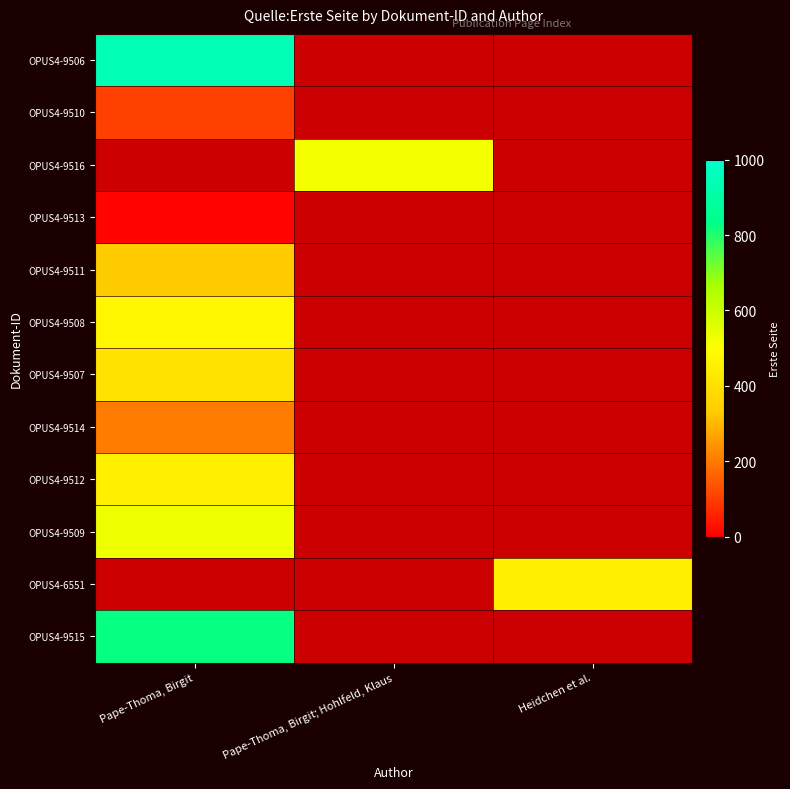

What is the smallest value displayed?

10.0